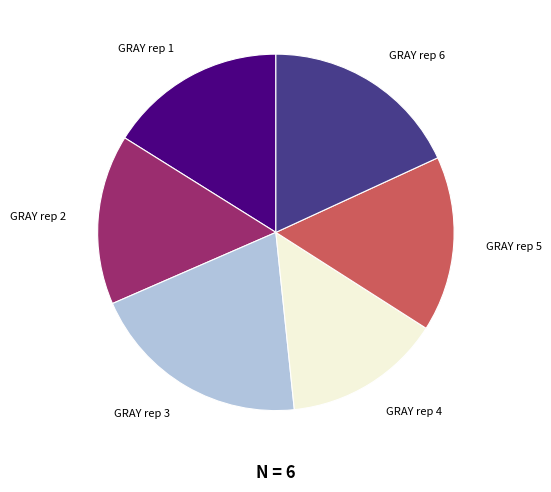

How many slices are in this pie chart?

6